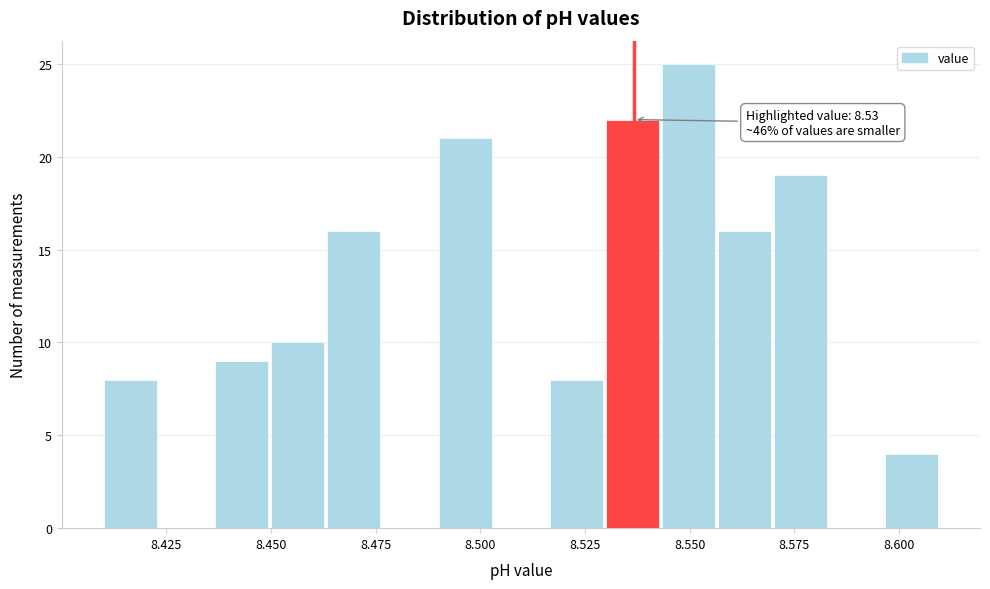

Around what value on the x-axis is the tallest bar? Give the approximate position of its centre, as read against the axis.

8.550